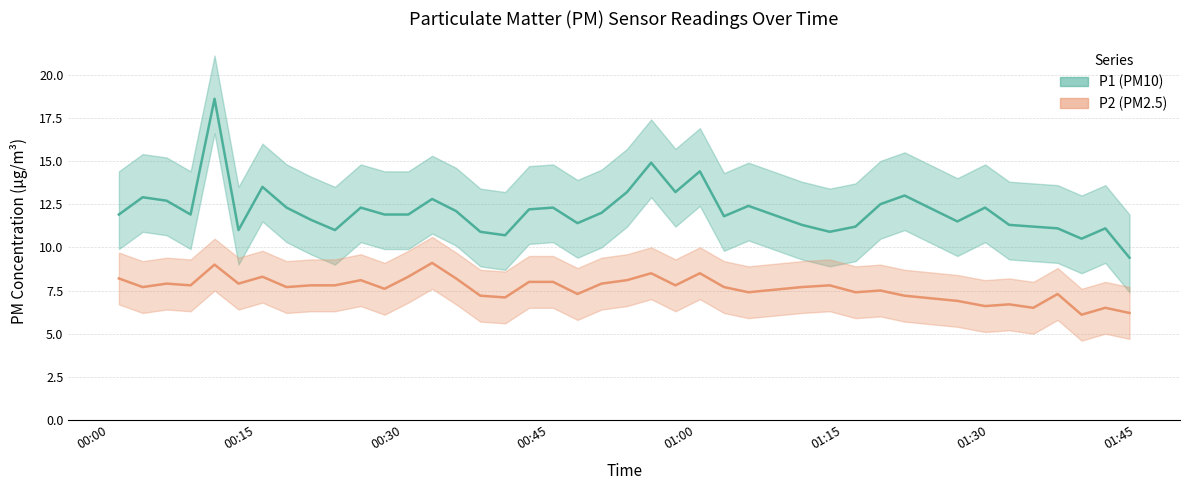

Where does the P1 series first go above 11?

00:00